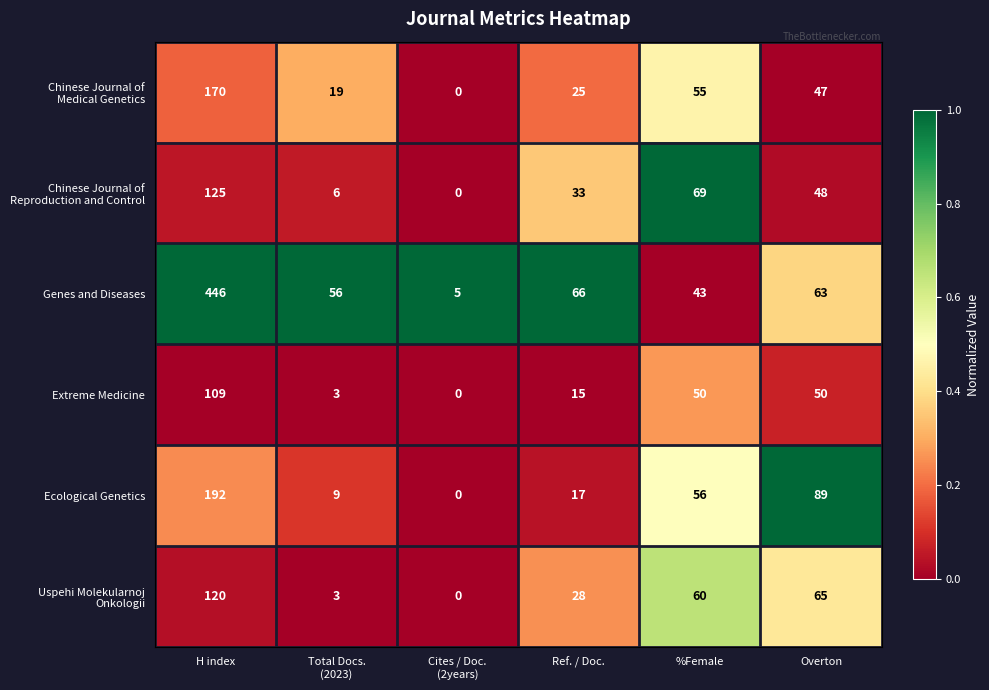

At which label does Extreme Medicine first exceed 50?

H index